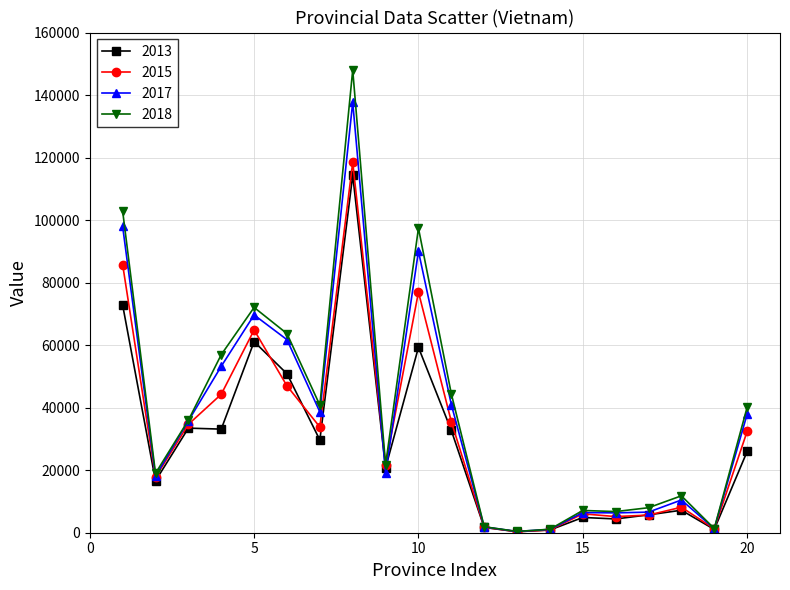

True or false: 2017 has more than 2 points higher than both neighbors.

True